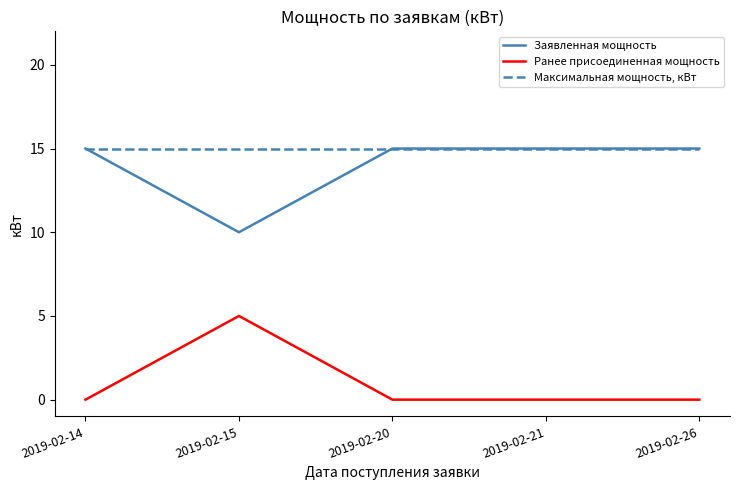

True or false: Ранее присоединенная мощность has a value of 5 at 2019-02-15.

True